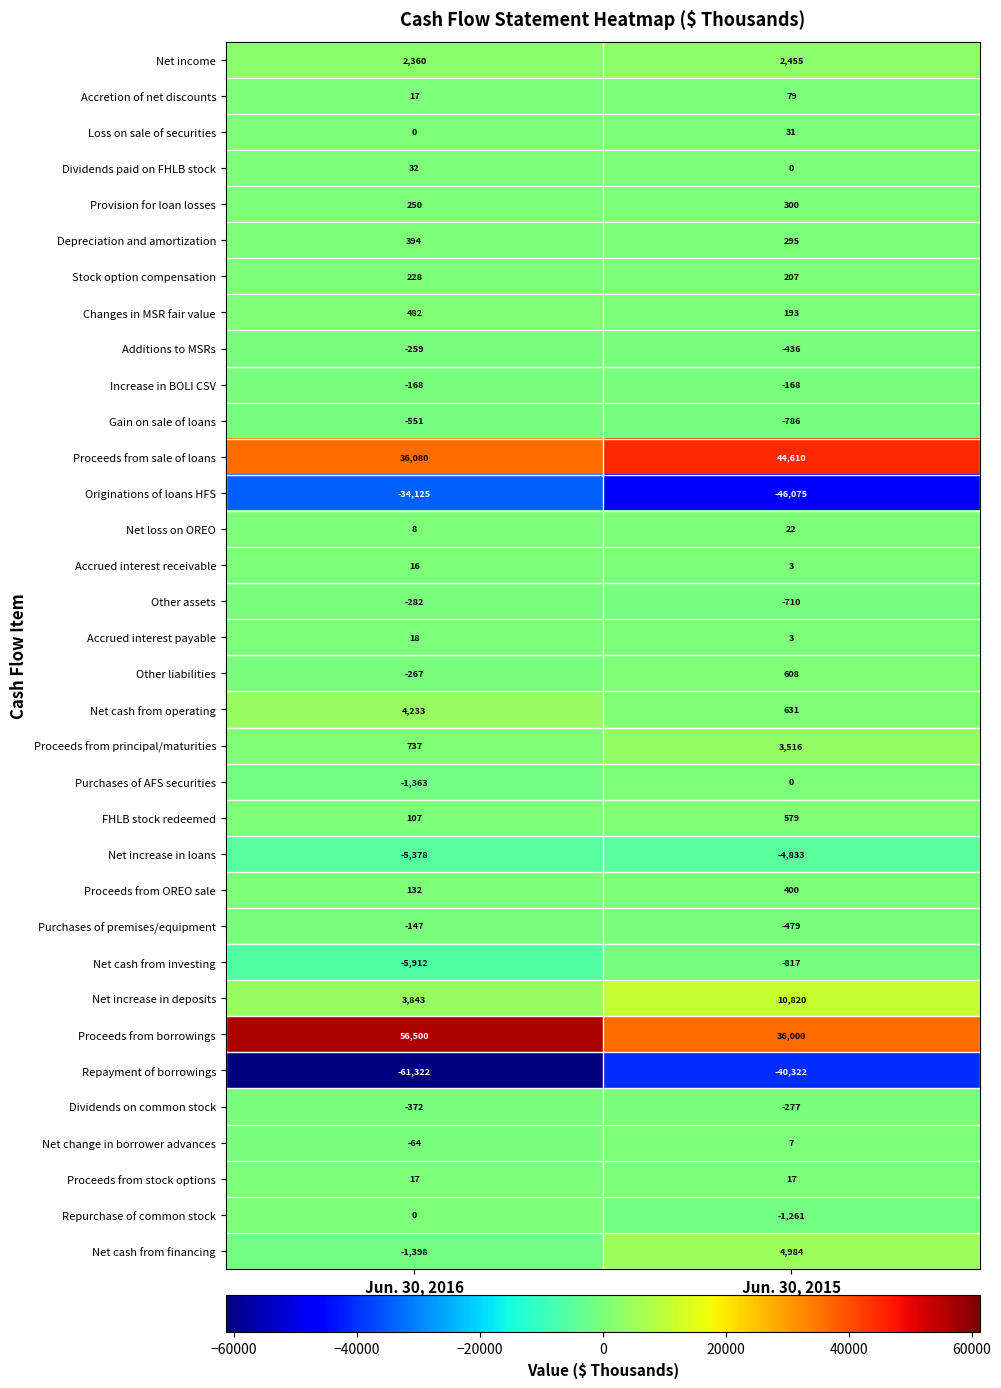

True or false: Gain on sale of loans has a value of -179 at Jun. 30, 2016.

False